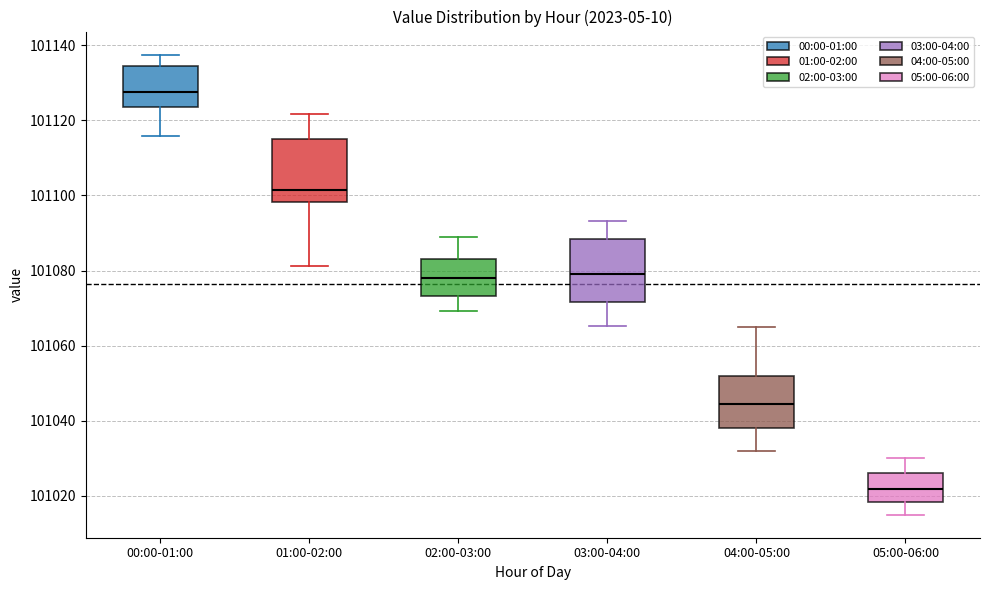

Reading left to right, transcribe this box plot: for each box, give where its median line is, the range the box spans, and where its two whiskers end, as read against the y-axis. The values are not printed on the chart, so give them approximately, as read against the axis.

00:00-01:00: median 101128, box 101124 to 101134, whiskers 101116 to 101138
01:00-02:00: median 101102, box 101098 to 101114, whiskers 101082 to 101122
02:00-03:00: median 101078, box 101074 to 101084, whiskers 101070 to 101088
03:00-04:00: median 101080, box 101072 to 101088, whiskers 101066 to 101094
04:00-05:00: median 101044, box 101038 to 101052, whiskers 101032 to 101066
05:00-06:00: median 101022, box 101018 to 101026, whiskers 101016 to 101030